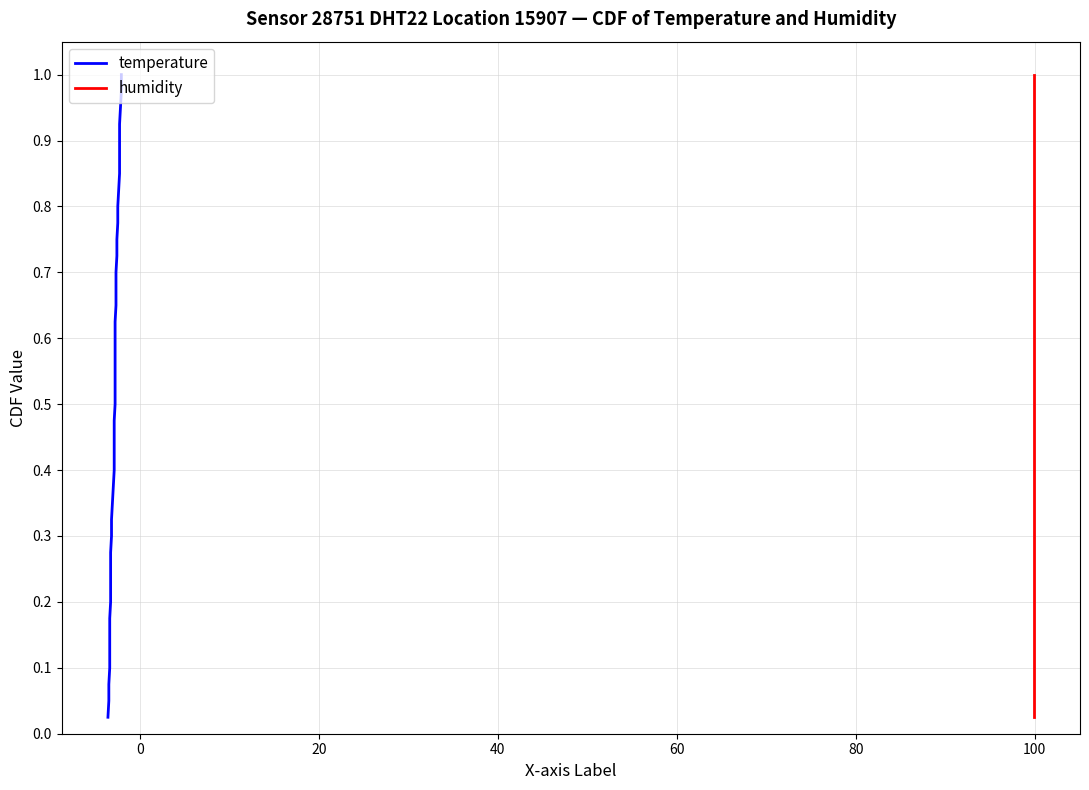

True or false: humidity and temperature intersect in this chart.

False